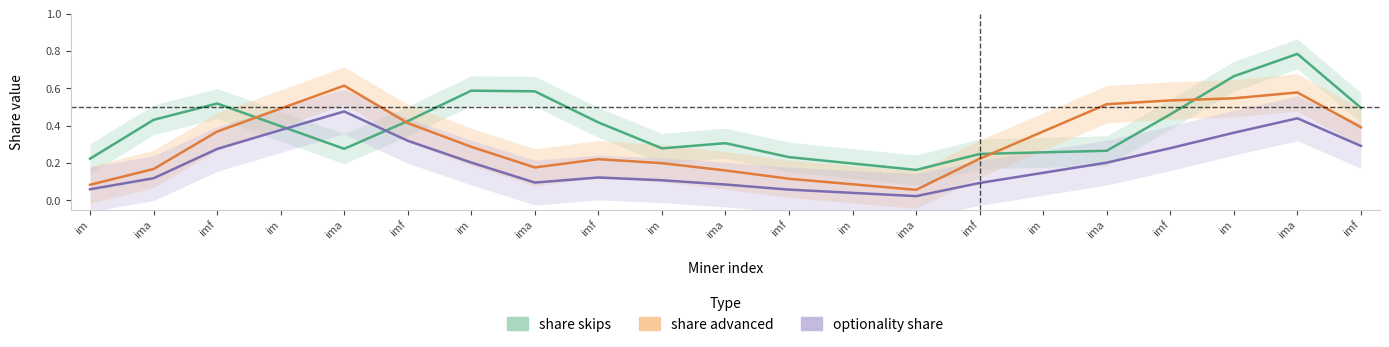

At which label does share skips reach its peak?

ima